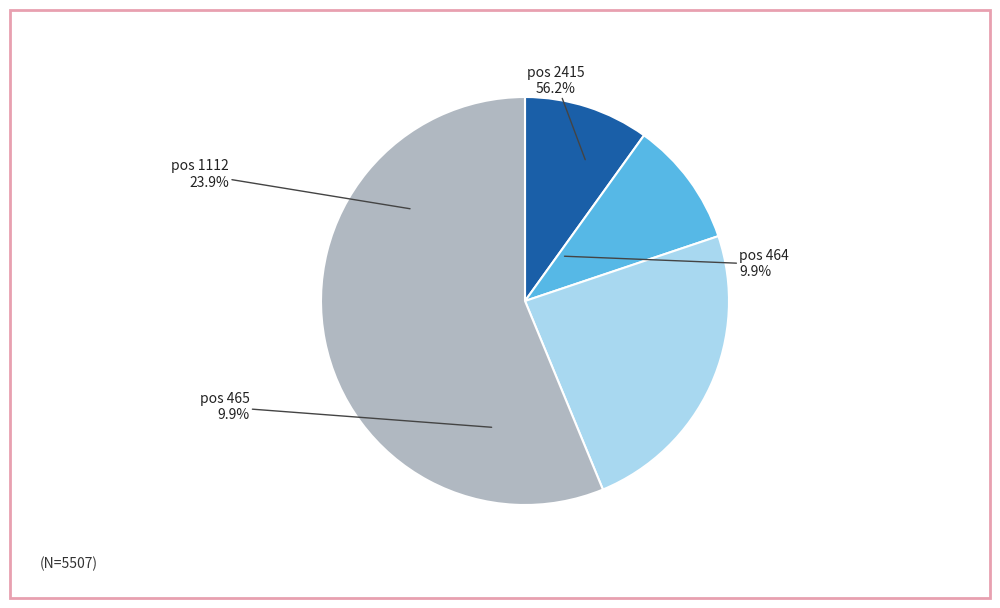

The 1112 slice represents 36% of the pie. True or false?

False